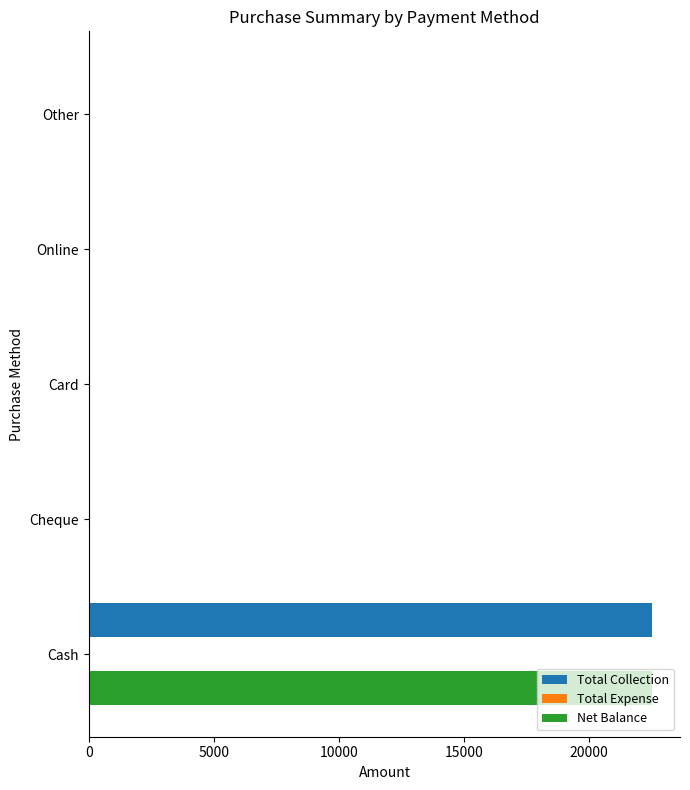

What is the sum of all Net Balance values?

22500